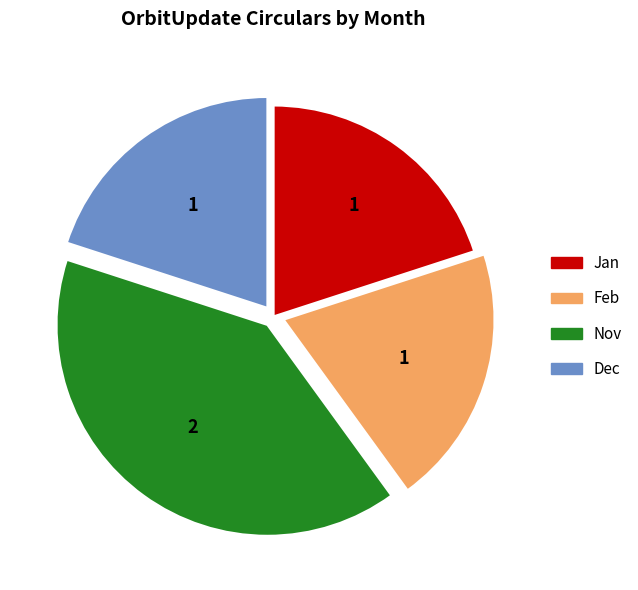

Which slice is the largest?

Nov